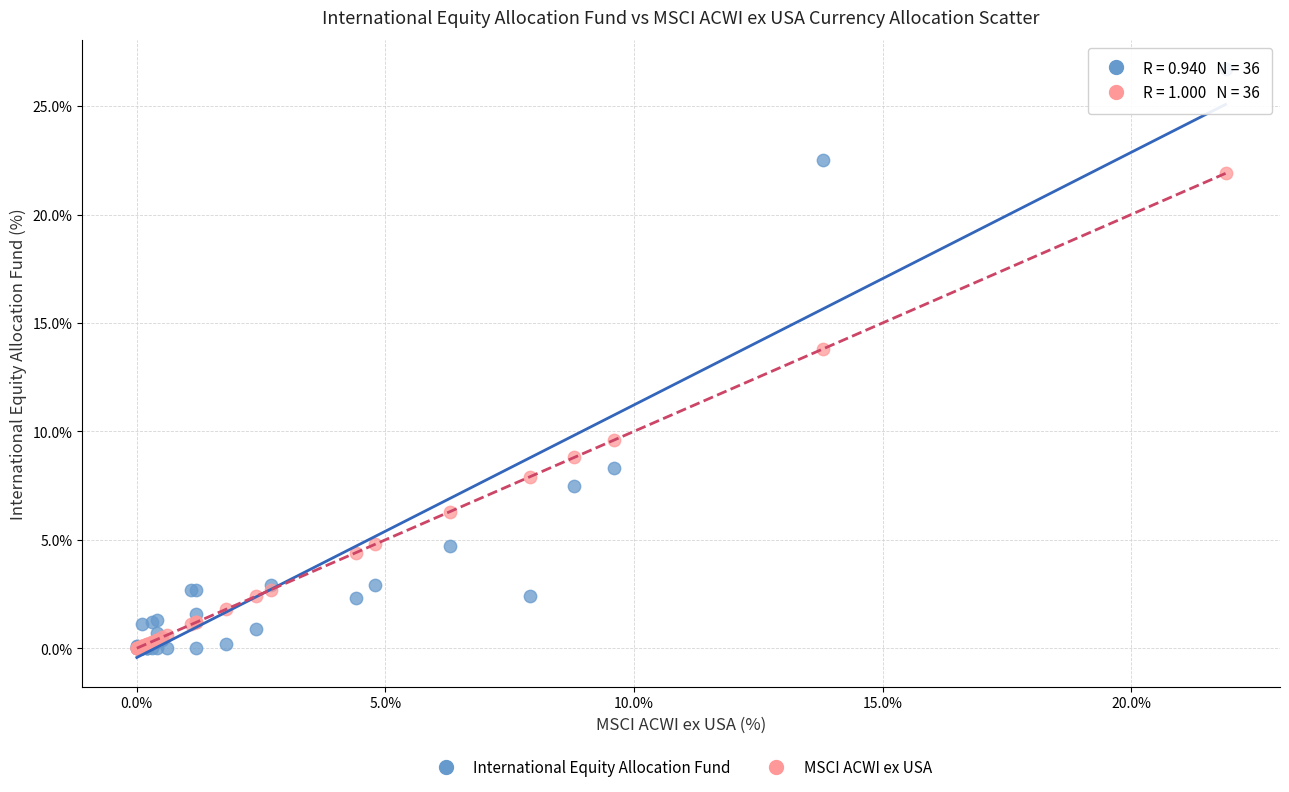

In the MSCI ACWI ex USA series, what Y value is closest to 10?

9.6